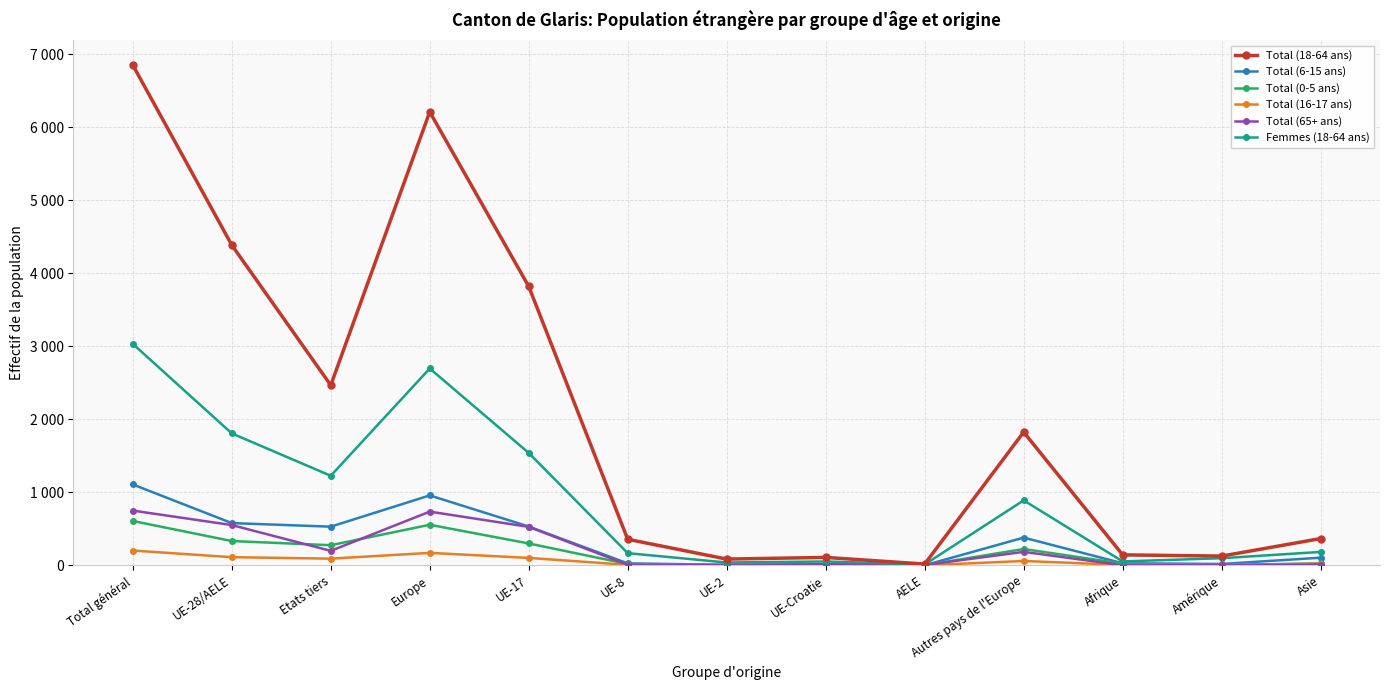

Where does the Total (65+ ans) series first go above 14?

Total général